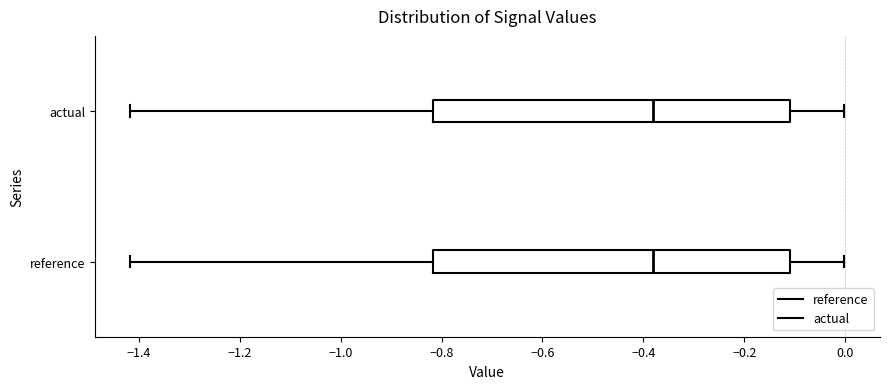

Where does the left whisker of the box for reference end on the x-axis? The values are not printed on the chart, so give them approximately, as read against the axis.

-1.42